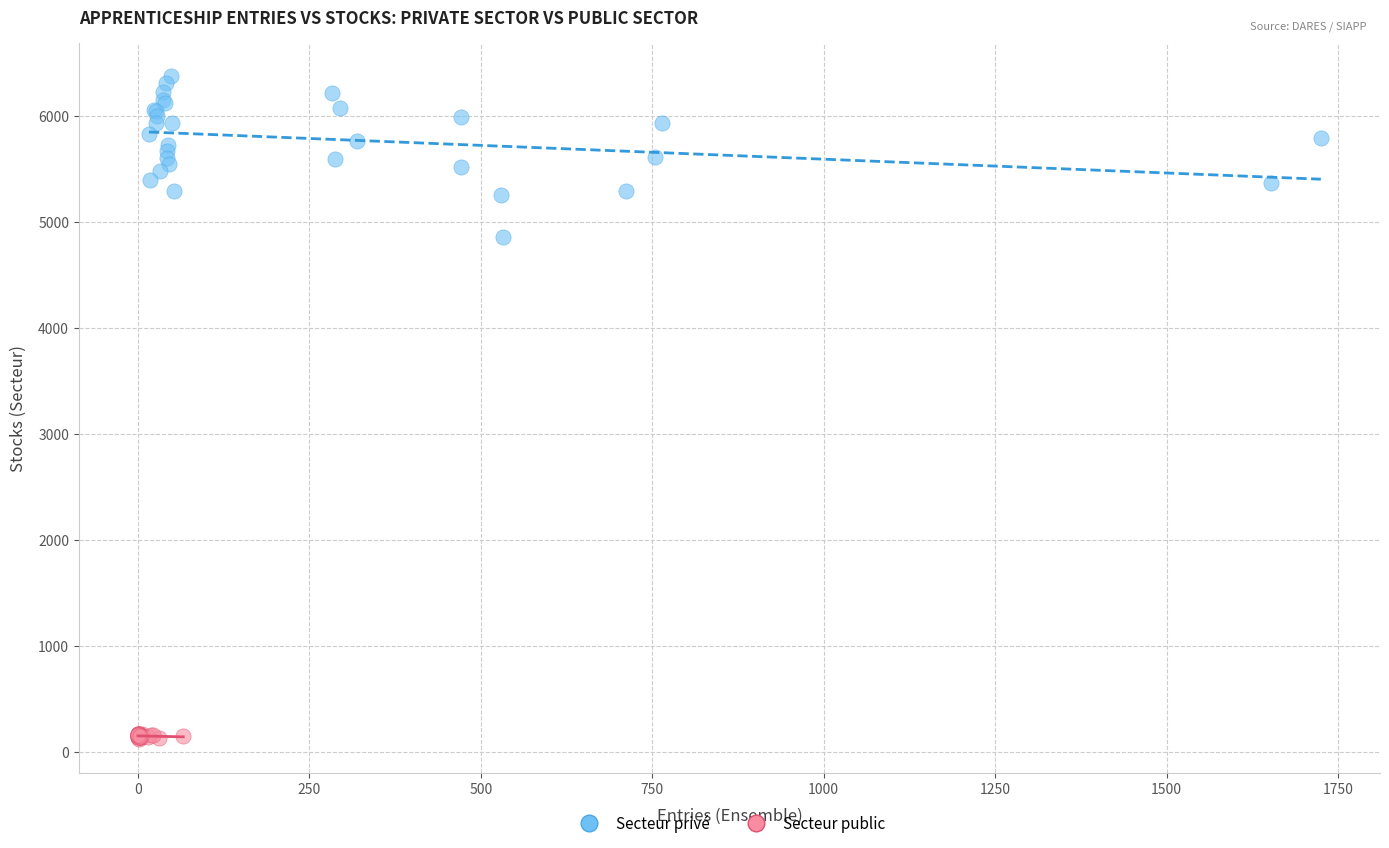

Which series has the largest Y range (max minus min)?

Secteur privé